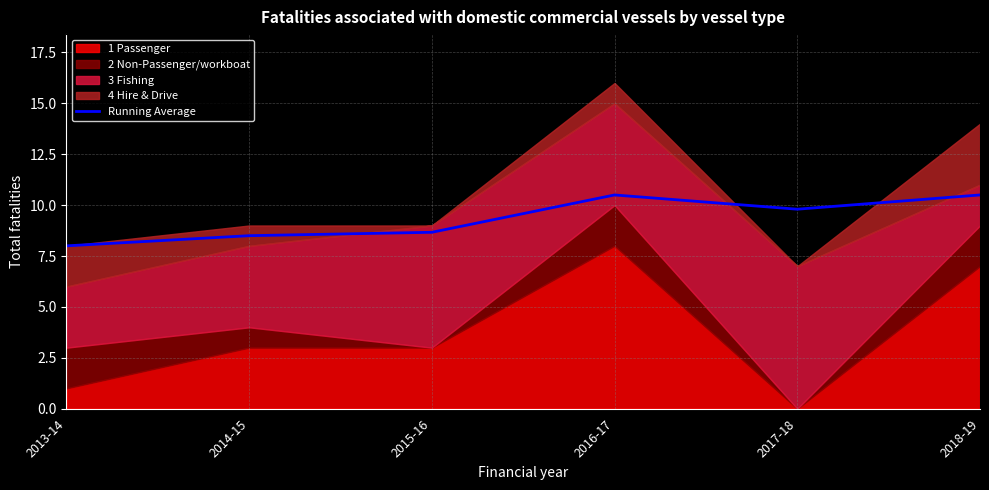

Reading left to right, list all the values displayed in this chart.

2013-14=8.0	2014-15=8.5	2015-16=8.7	2016-17=10.5	2017-18=9.8	2018-19=10.5